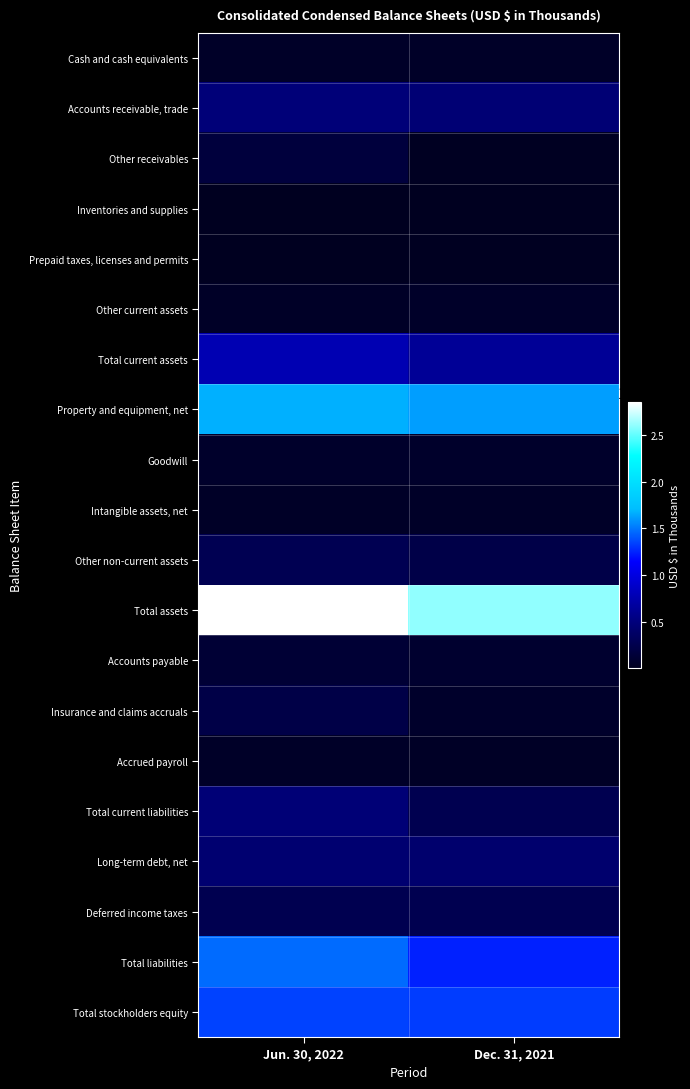

Which series has the widest spread of values?

Total assets